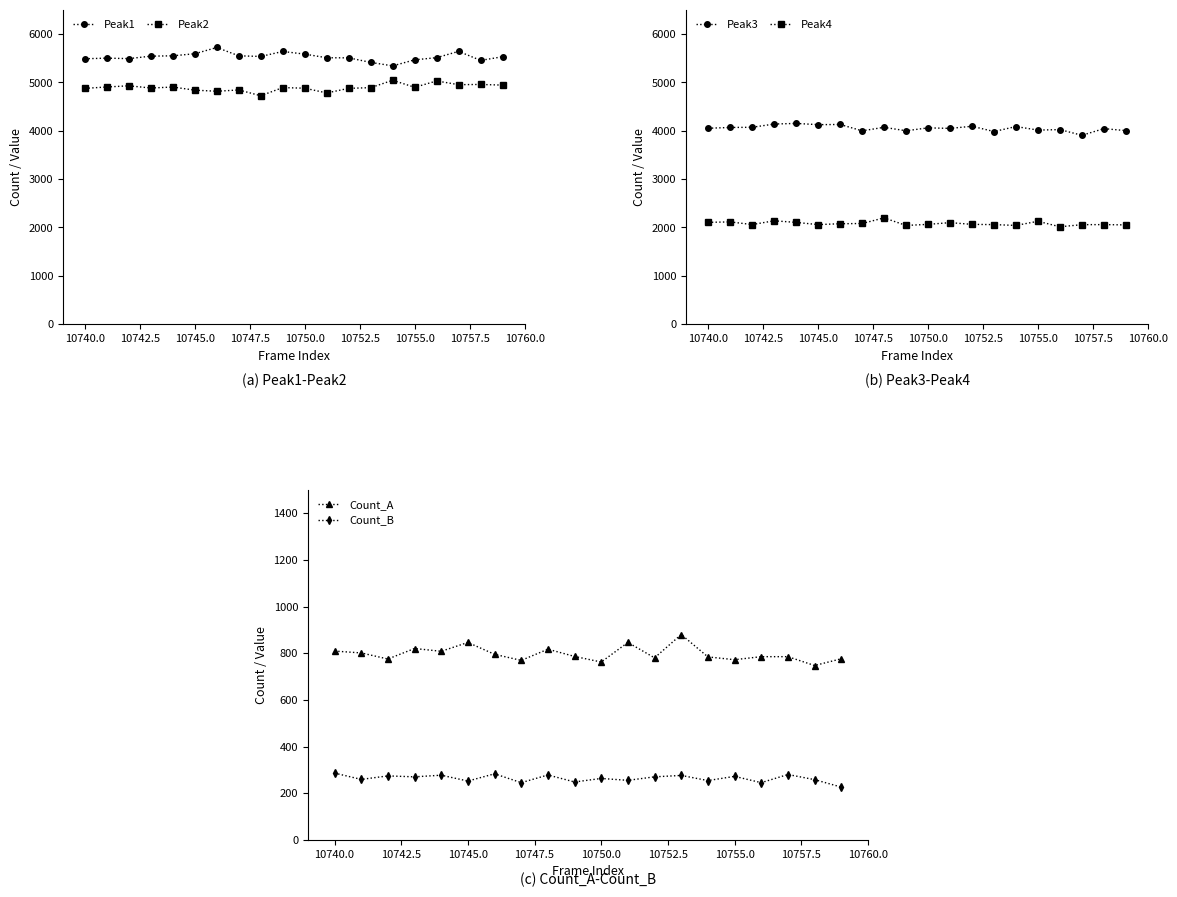

The value of Peak1 at 10740.0 is 5488. True or false?

True